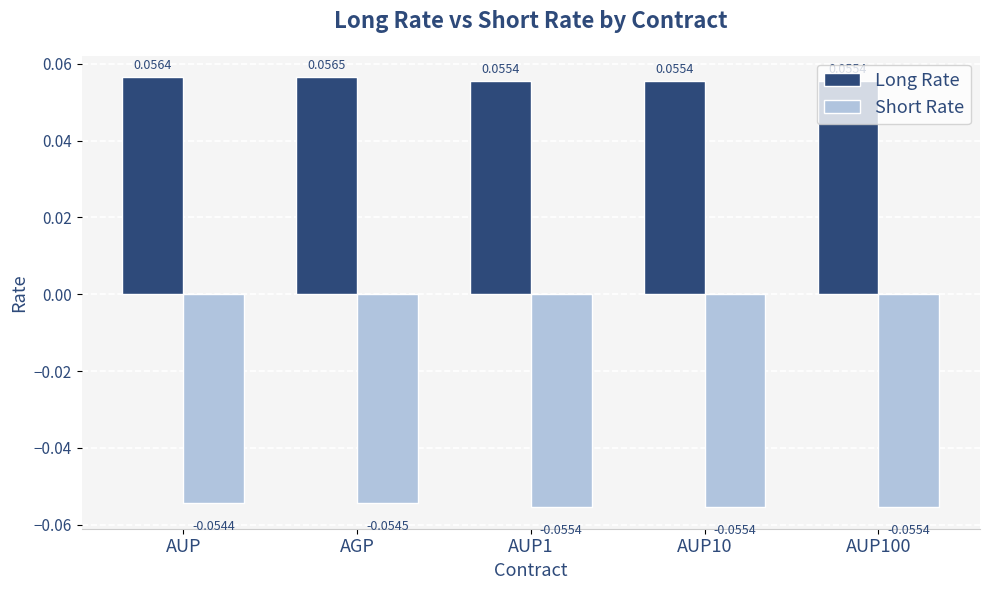

What is the label of the 1st bar from the right?

AUP100